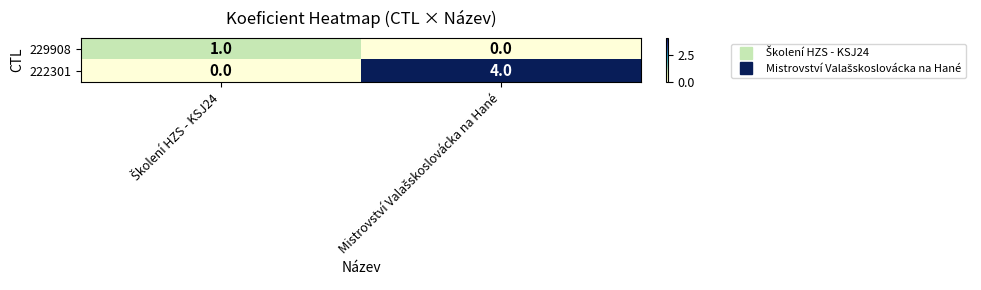

Reading left to right, list all the values displayed in this chart.

229908: 1	0
222301: 0	4